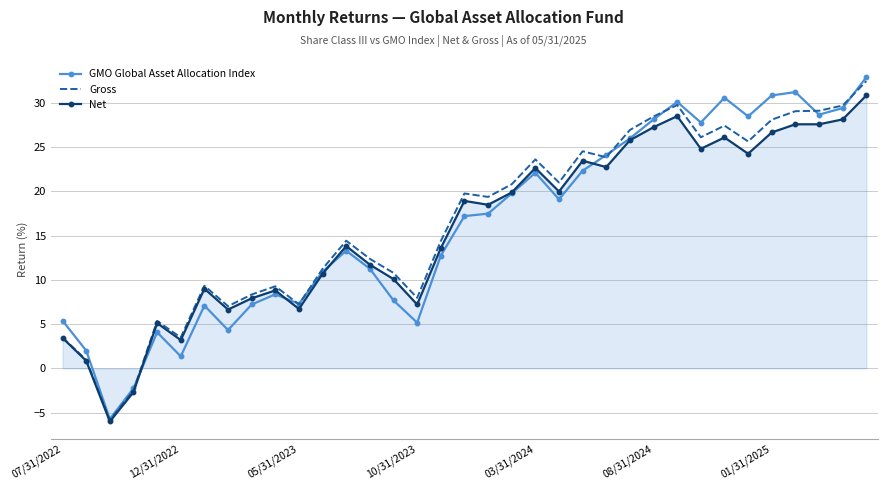

How many values in GMO Global Asset Allocation Index are below zero?

2